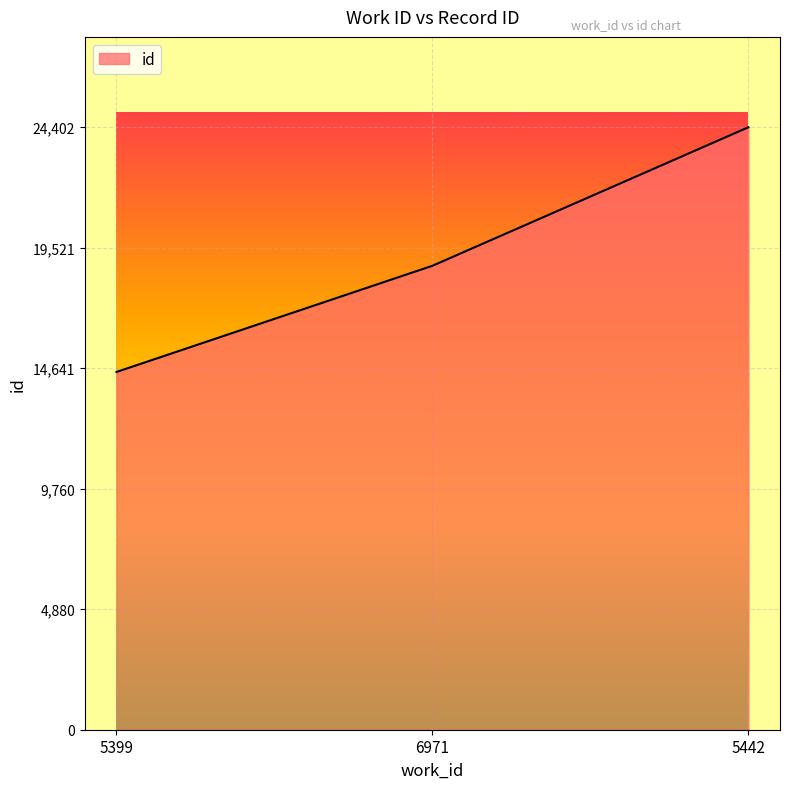

What is the change in value from 5399 to 5442?

+9911